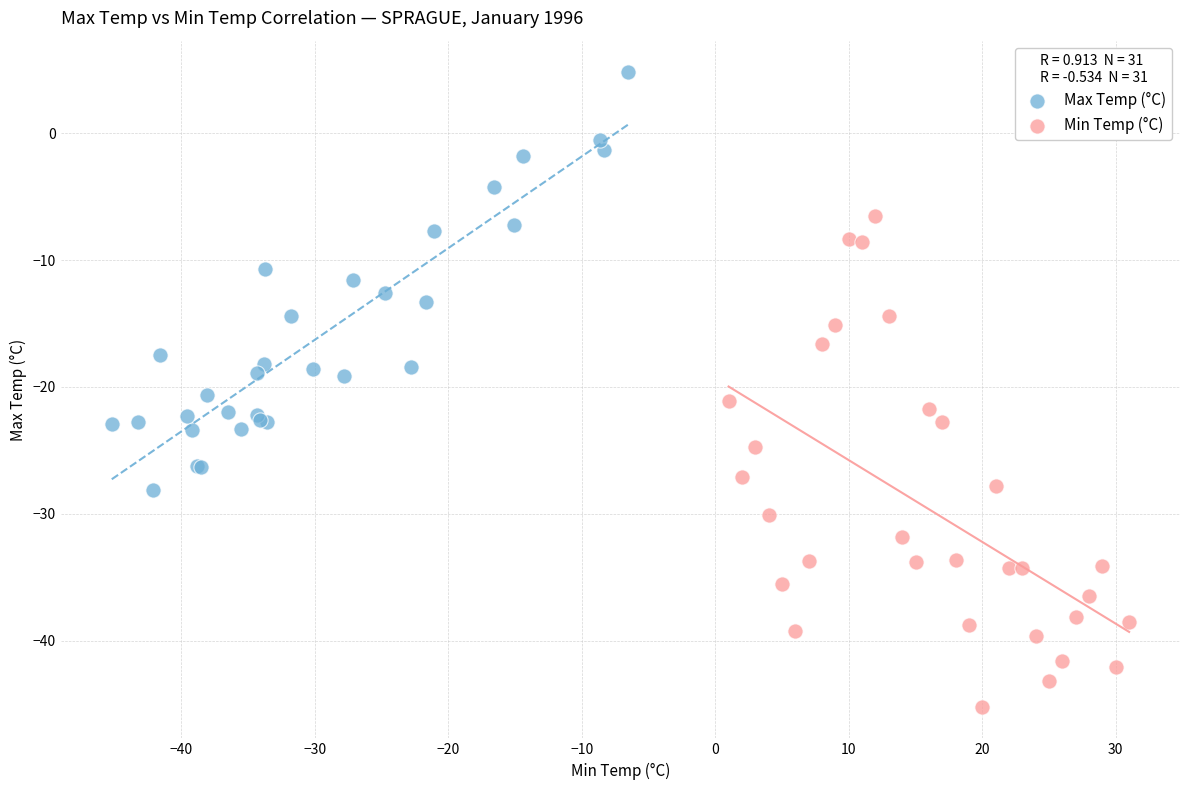

Which series contains the lowest Y value?

Min Temp (°C)